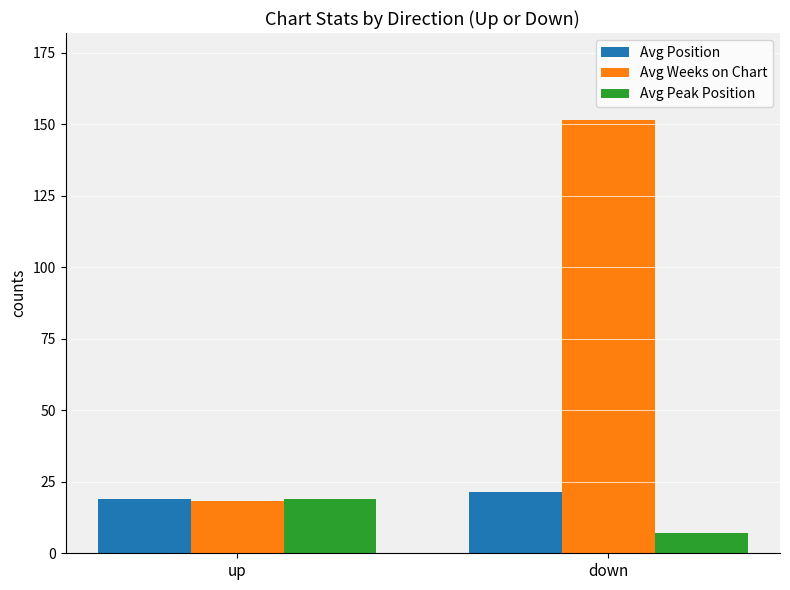

Are the bars grouped side by side (vs. stacked)?

Yes